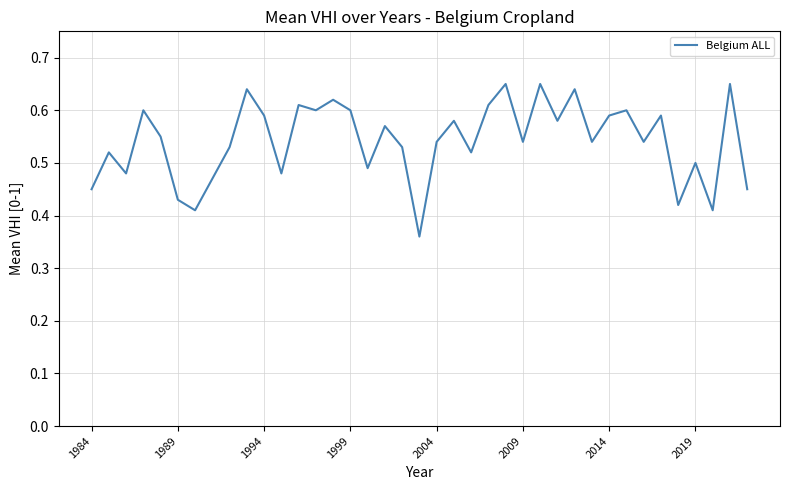

What is the difference between the maximum and minimum values?

0.3